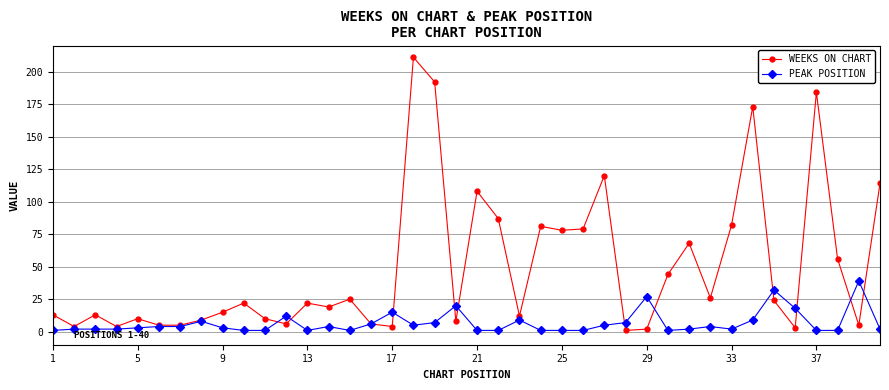

What is the maximum value for WEEKS ON CHART?

211